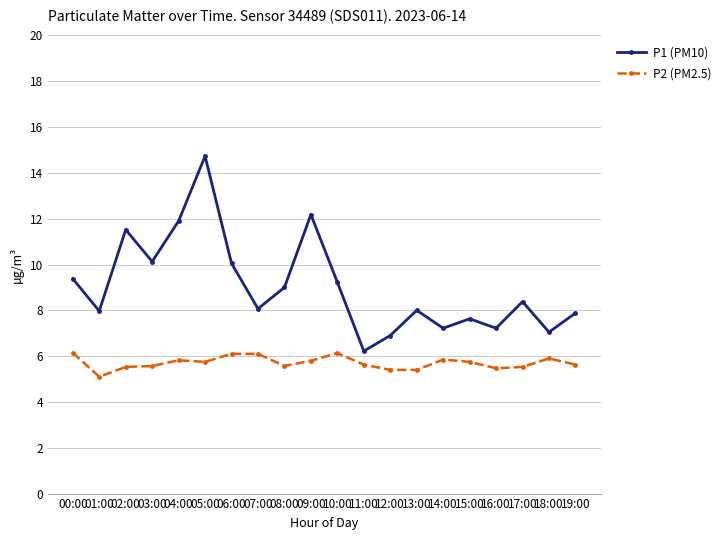

True or false: P2 (PM2.5) and P1 (PM10) intersect in this chart.

False